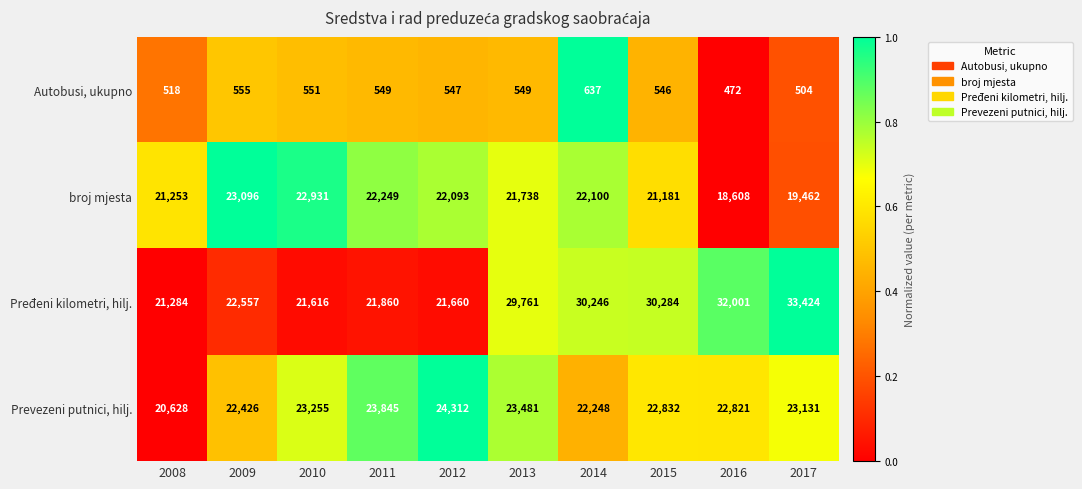

Which series has the largest range (max minus min)?

Pređeni kilometri, hilj.